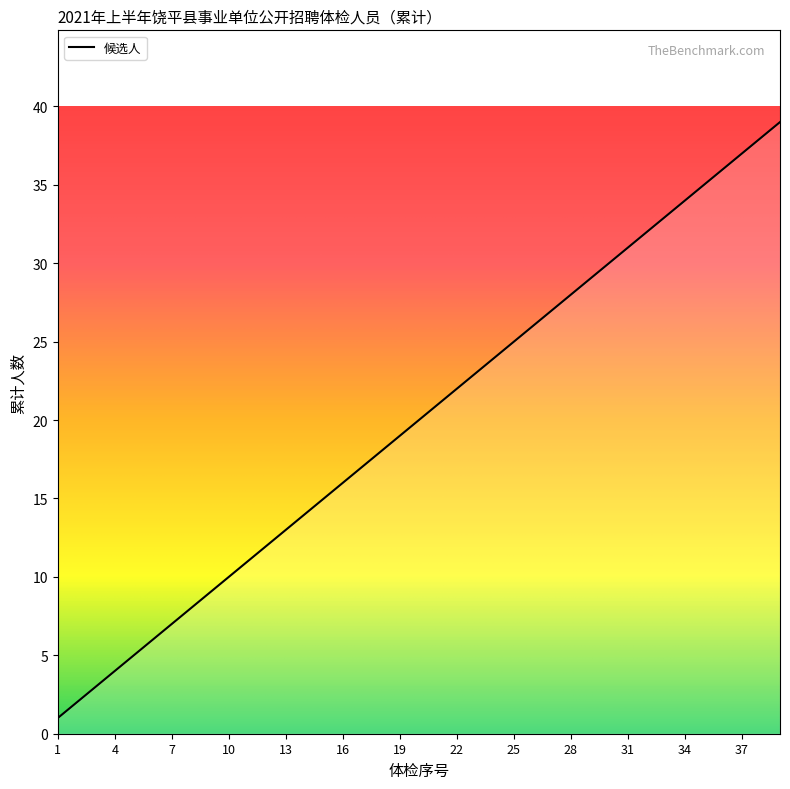

What is the greatest value displayed?

39